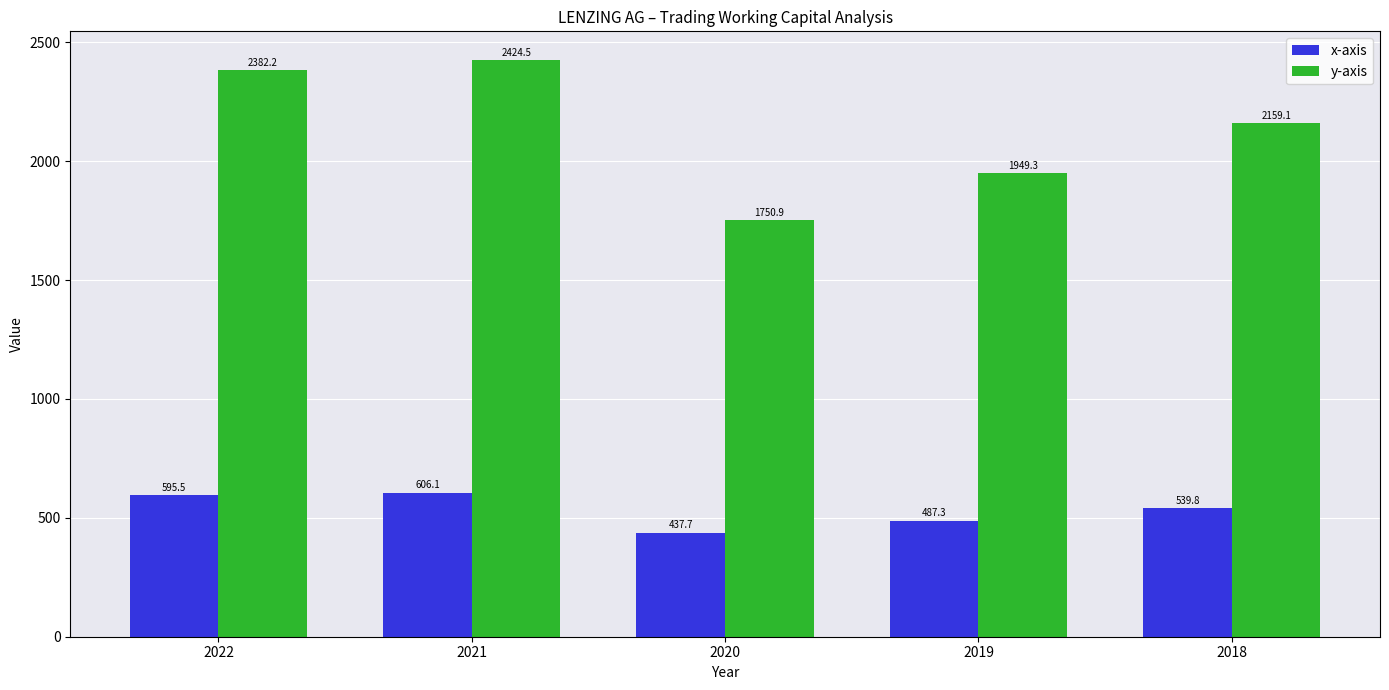

Which series has the widest spread of values?

y-axis